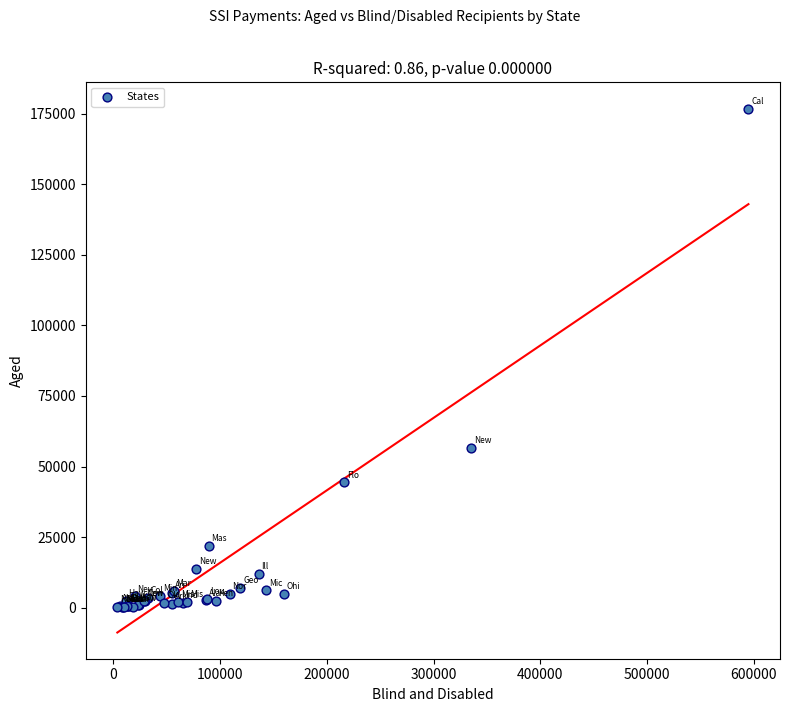

What Y value in the scatter plot is closest to 88495?

56619